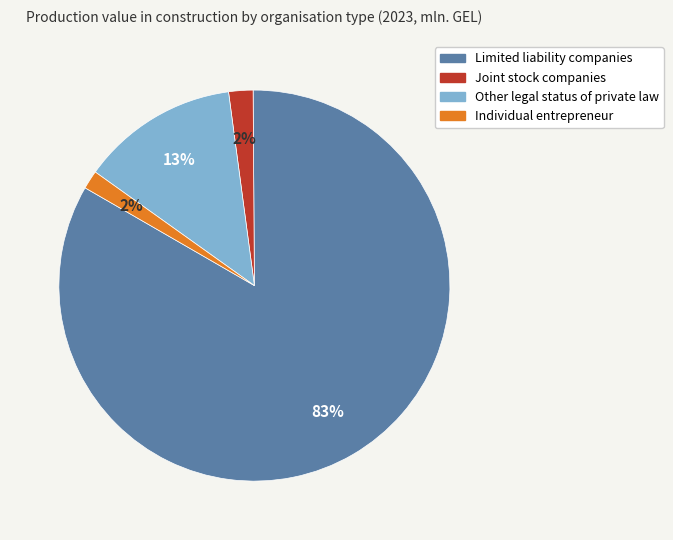

How many slices are in this pie chart?

4